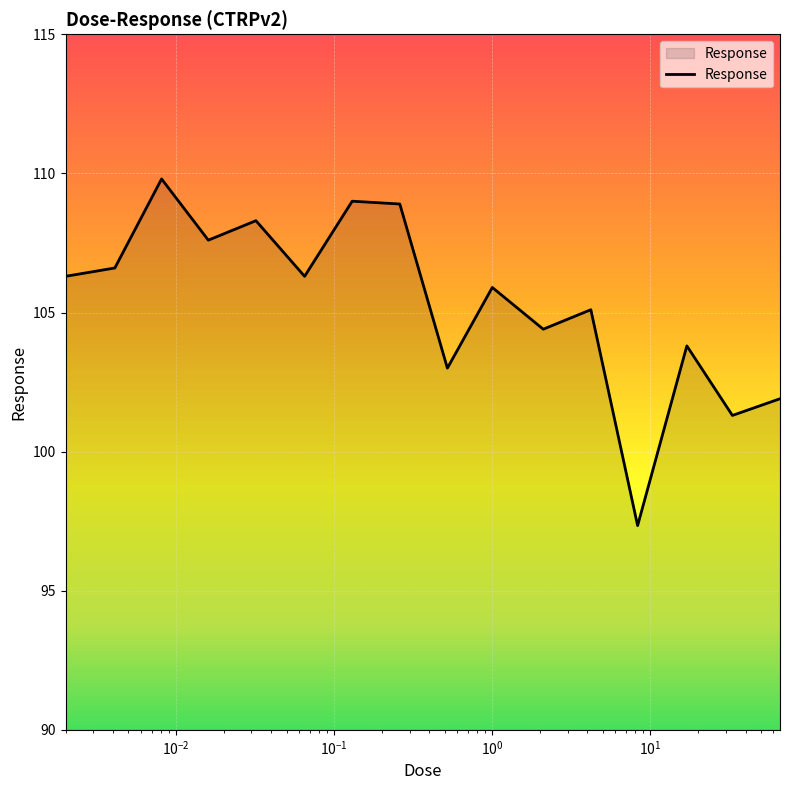

What is the difference between the maximum and minimum values?

12.5